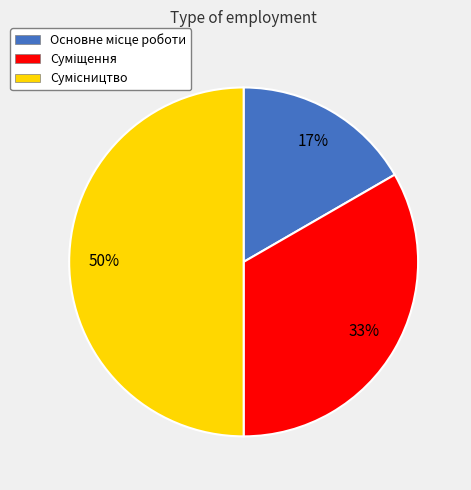

To the nearest percent, what is the average slice percentage?

33%